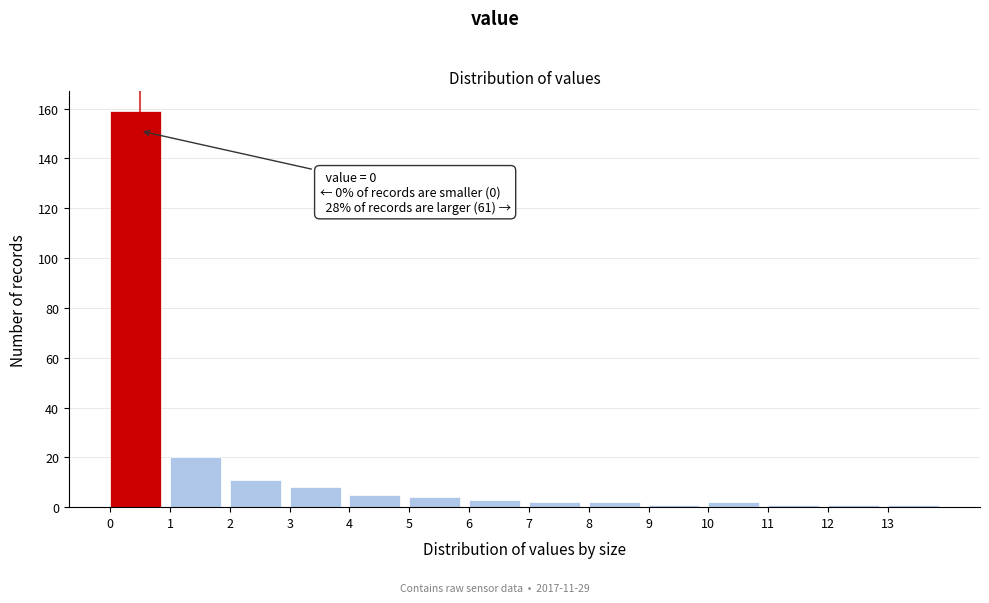

Which range on the x-axis has the tallest bar?

0 to 1